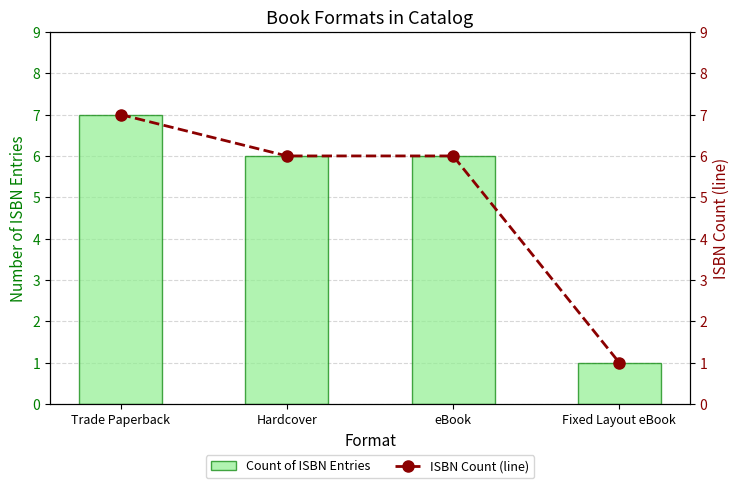

Where does the ISBN Count (line) series first go above 6?

Trade Paperback